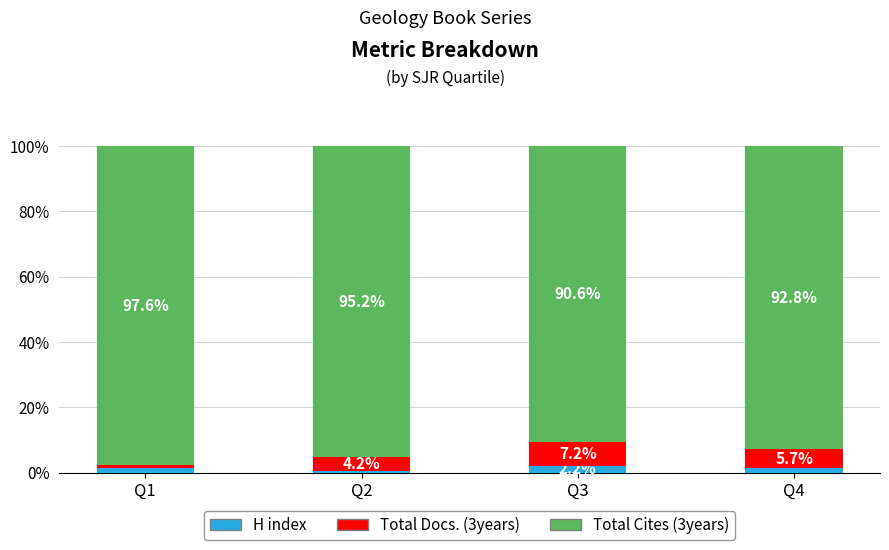

What is the sum of the H index values at Q1 and Q2?

2.0